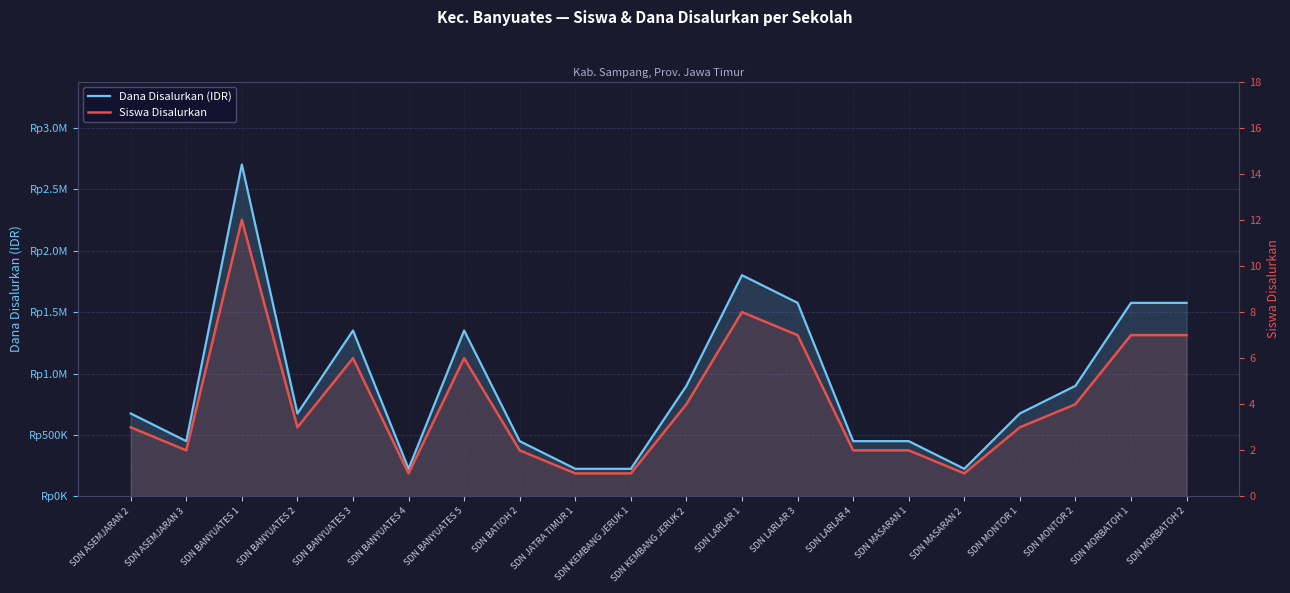

Rank the categories by Siswa Disalurkan value from lowest to highest.

SDN BANYUATES 4, SDN JATRA TIMUR 1, SDN KEMBANG JERUK 1, SDN MASARAN 2, SDN ASEMJARAN 3, SDN BATIOH 2, SDN LARLAR 4, SDN MASARAN 1, SDN ASEMJARAN 2, SDN BANYUATES 2, SDN MONTOR 1, SDN KEMBANG JERUK 2, SDN MONTOR 2, SDN BANYUATES 3, SDN BANYUATES 5, SDN LARLAR 3, SDN MORBATOH 1, SDN MORBATOH 2, SDN LARLAR 1, SDN BANYUATES 1